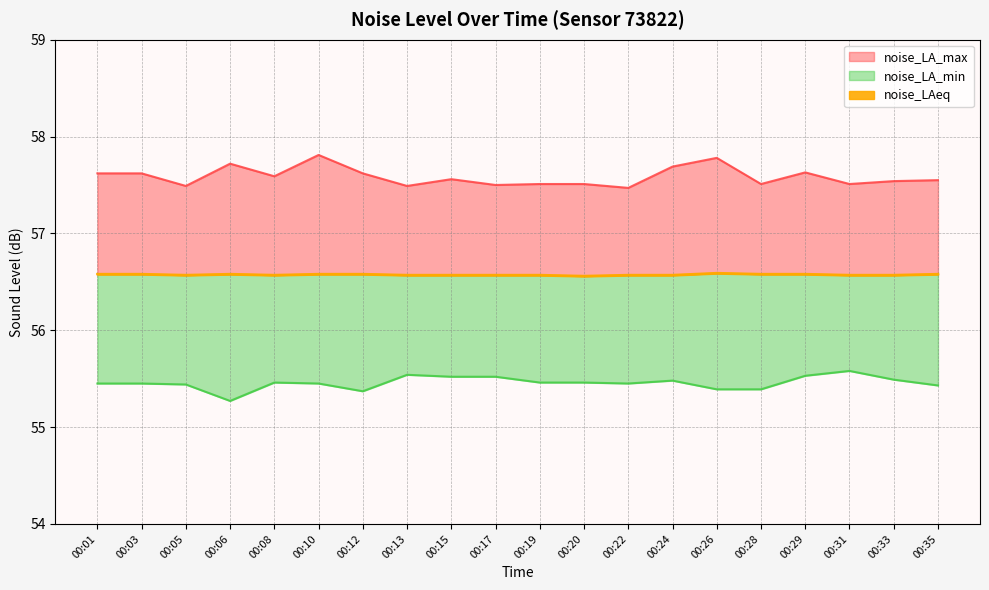

What is the total value across all series at 00:06?

169.6